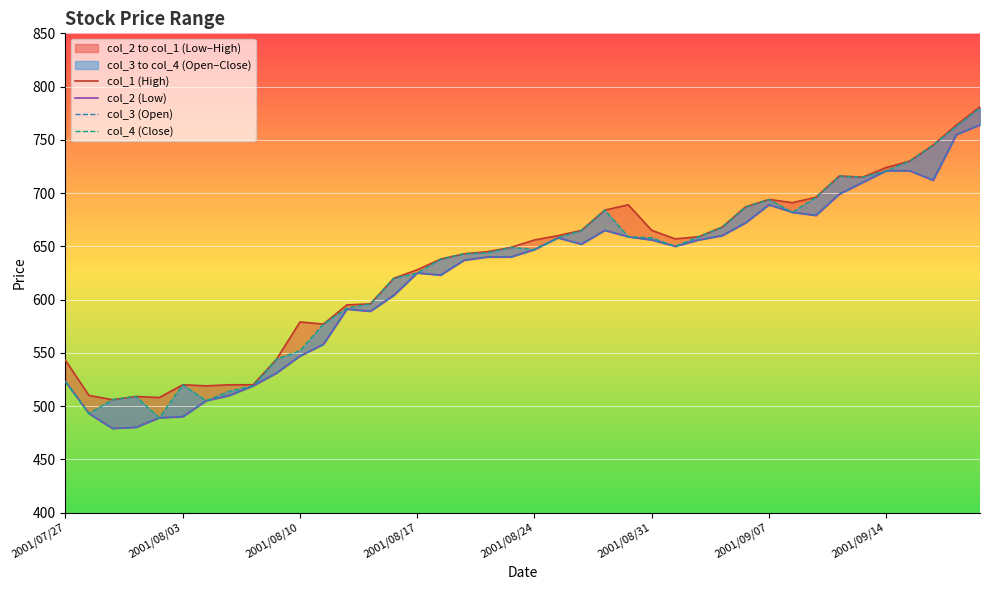

Is this an area chart (filled region under the line)?

No